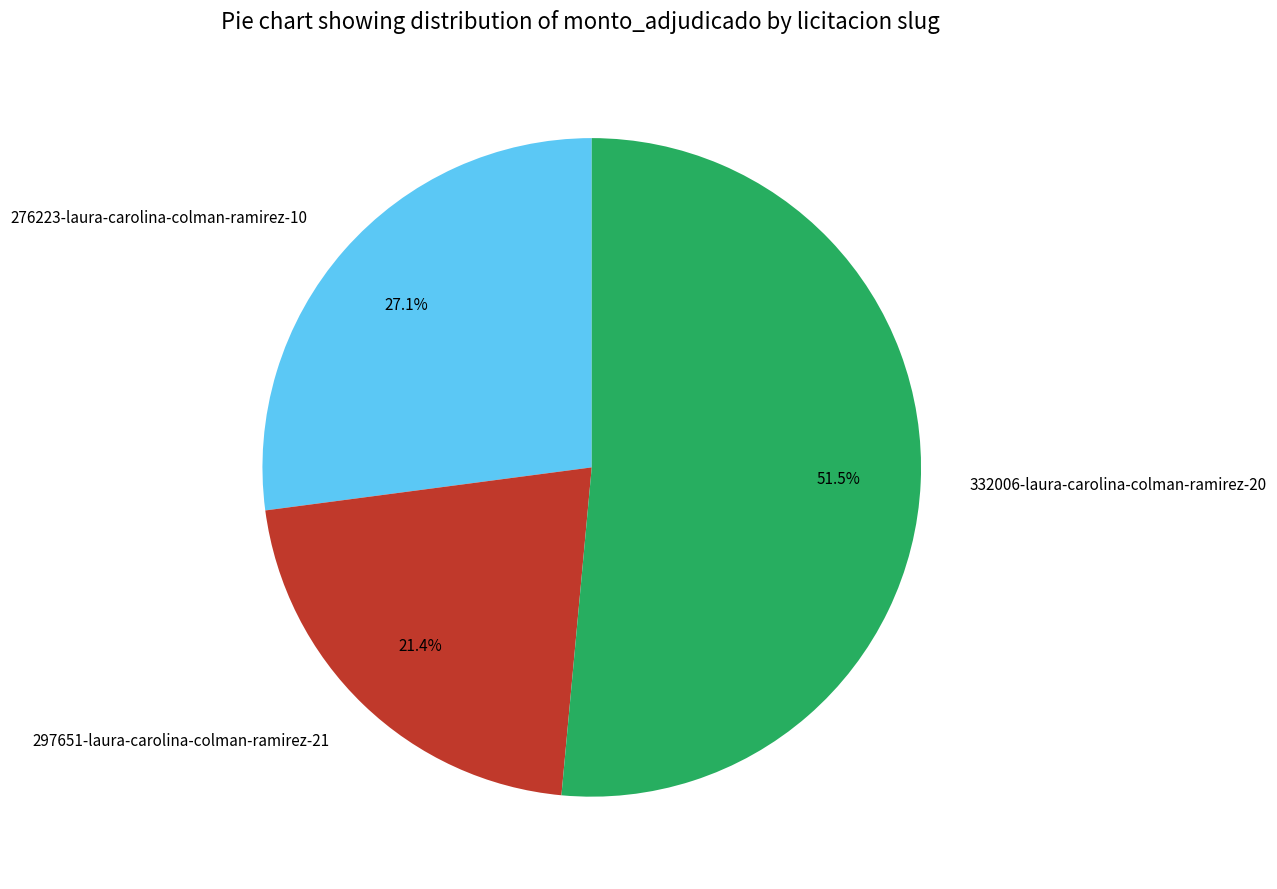

Which slice is the smallest?

297651-laura-carolina-colman-ramirez-21